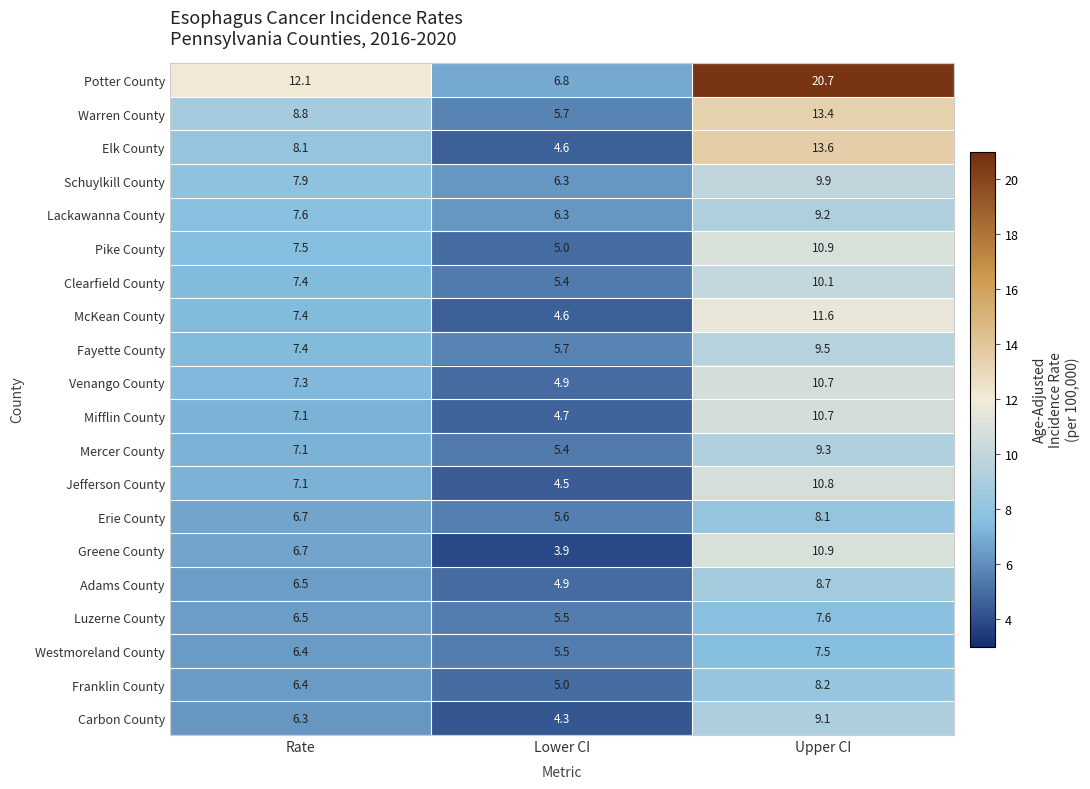

What is the greatest value displayed?

20.7